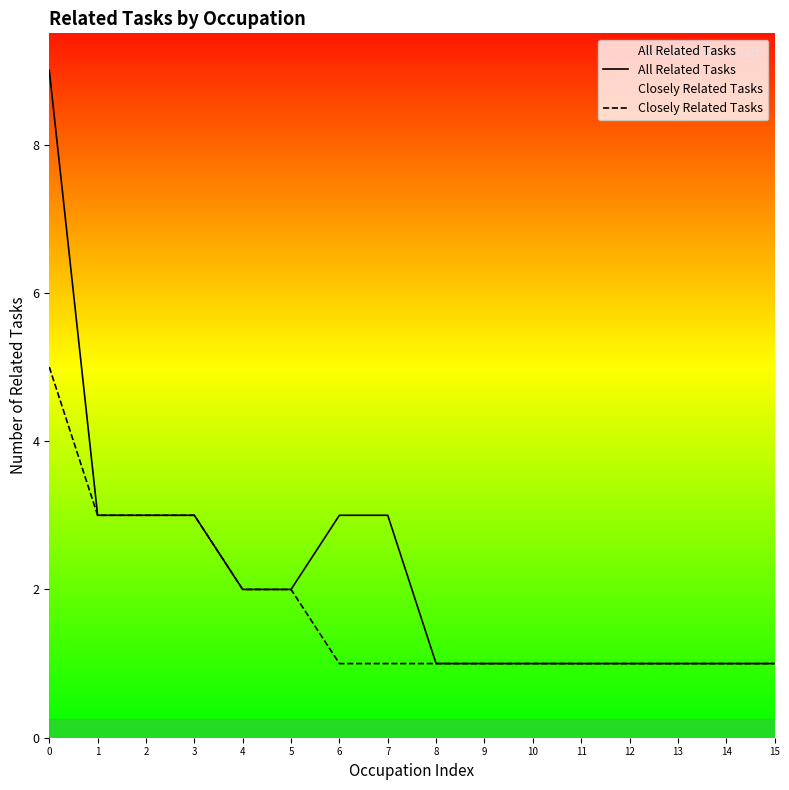

What is the value of the All Related Tasks point at the 15th from the left?

1